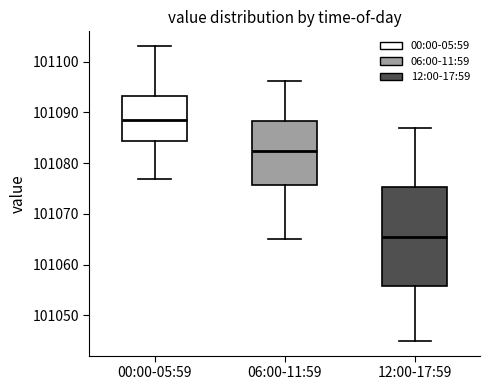

Which box has the lowest median line?

12:00-17:59